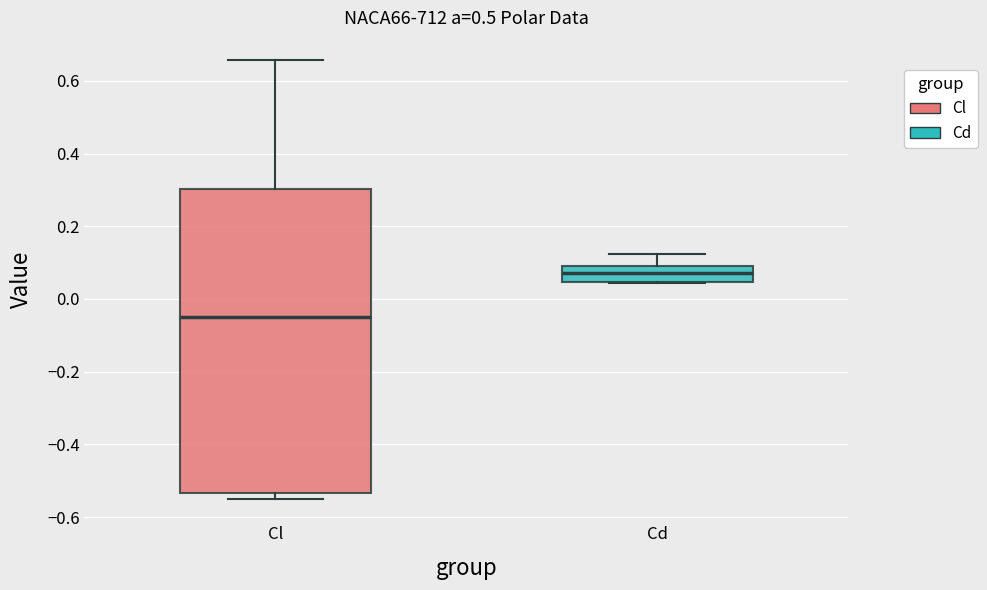

Reading left to right, read every box against the y-axis: the position of its median line, the range the box covers, and the ends of its whiskers. The values are not printed on the chart, so give them approximately, as read against the axis.

Cl: median -0.06, box -0.54 to 0.30, whiskers -0.56 to 0.66
Cd: median 0.08 (inside the box), box 0.04 to 0.08, whiskers 0.04 to 0.12